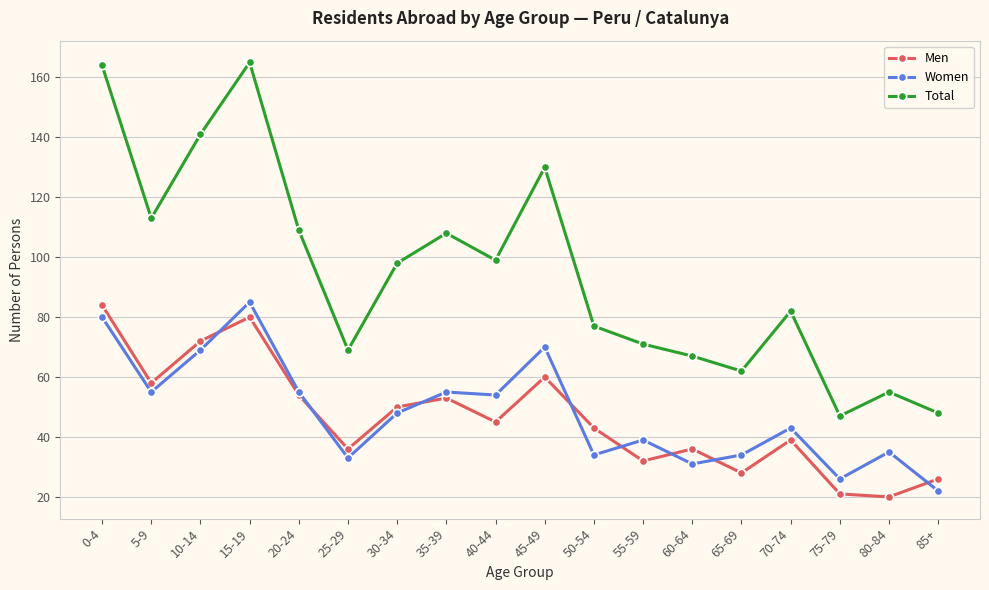

True or false: Total and Women intersect in this chart.

False